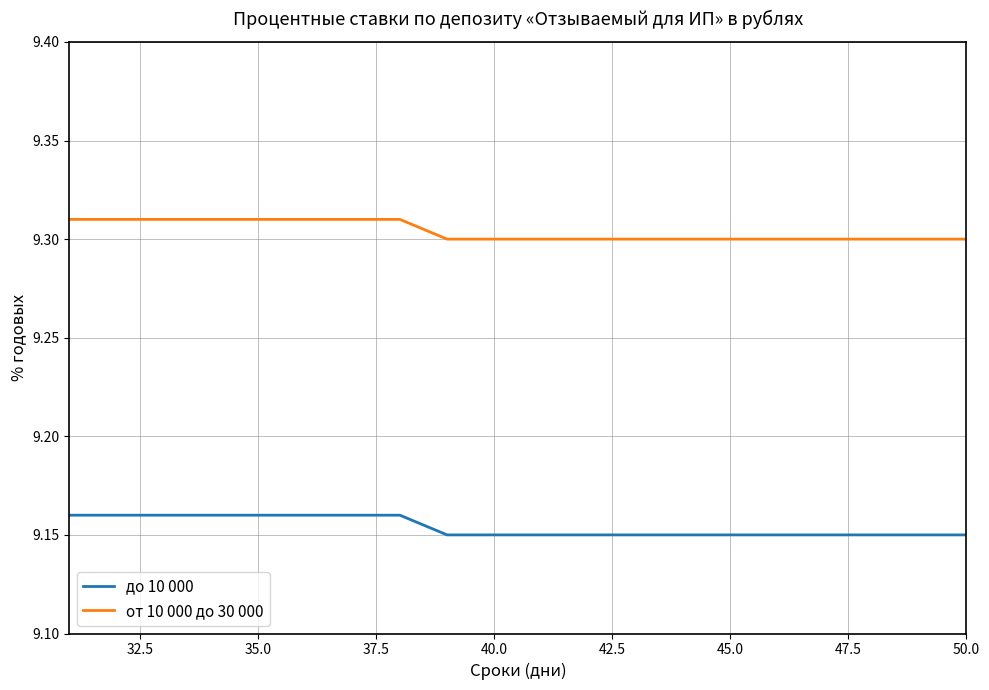

Which series has the largest total across all categories?

от 10 000 до 30 000